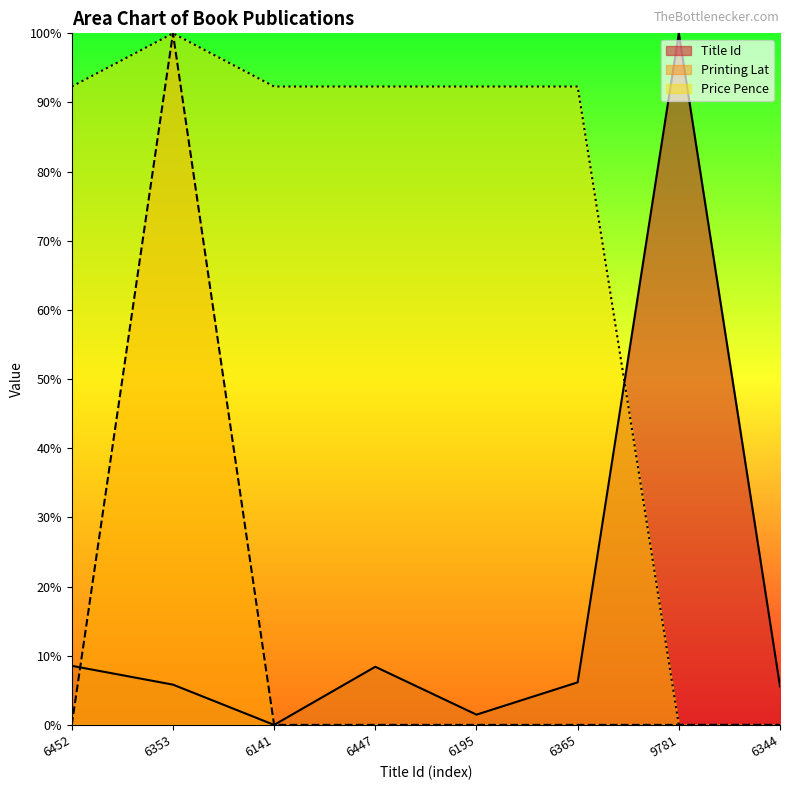

List the labels in order of Title Id value, smallest first.

6141, 6195, 6344, 6353, 6365, 6447, 6452, 9781